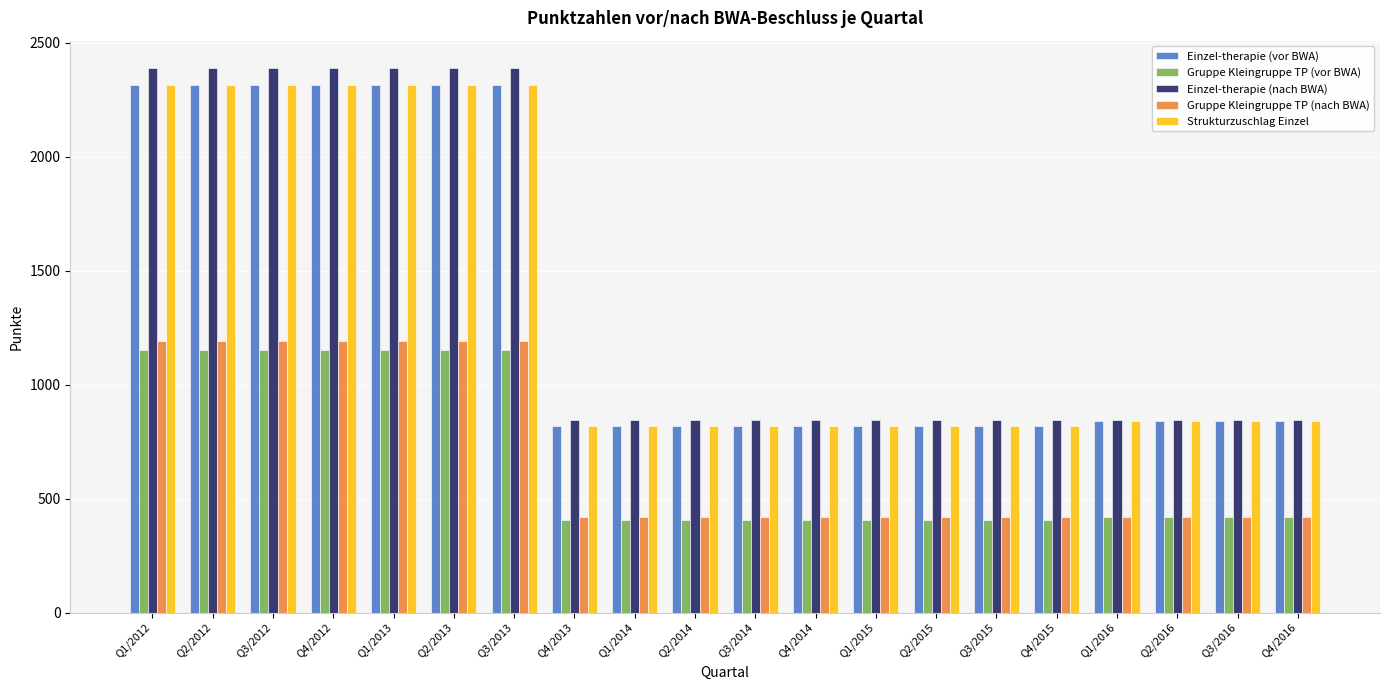

True or false: Einzel-therapie (vor BWA) has a value of 819 at Q3/2014.

True